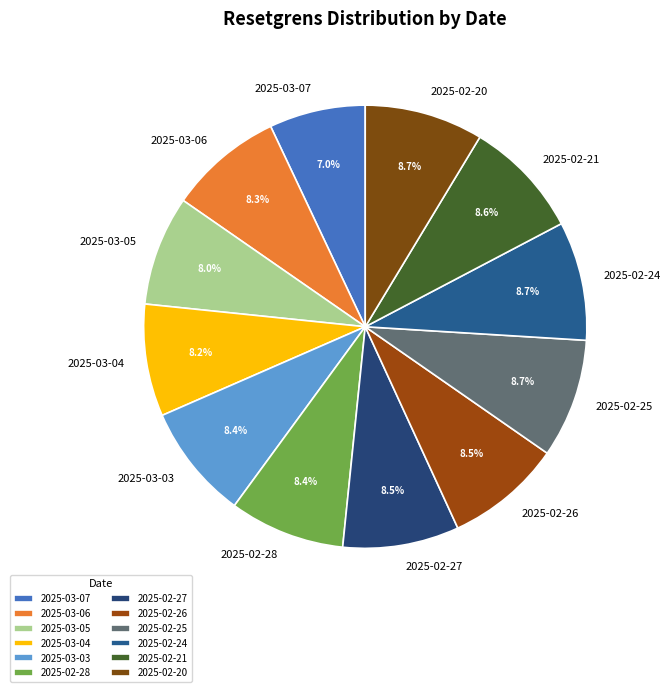

Which category has the smallest portion of the pie?

2025-03-07